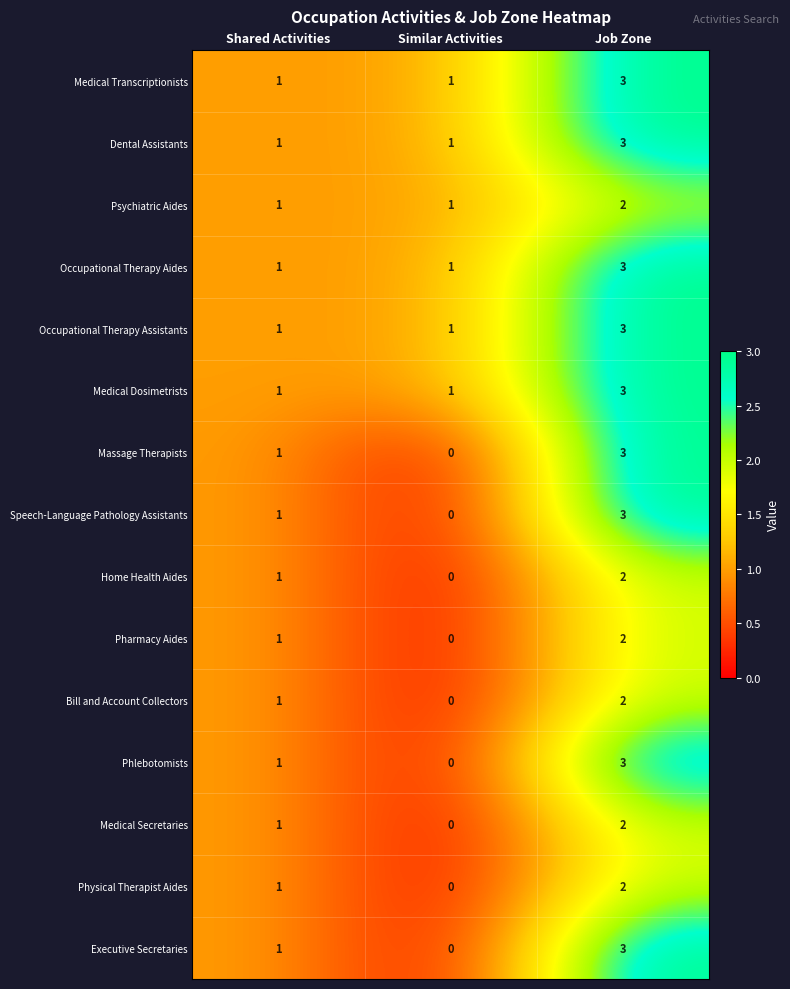

At which category does the chart reach its minimum across all series?

Similar Activities